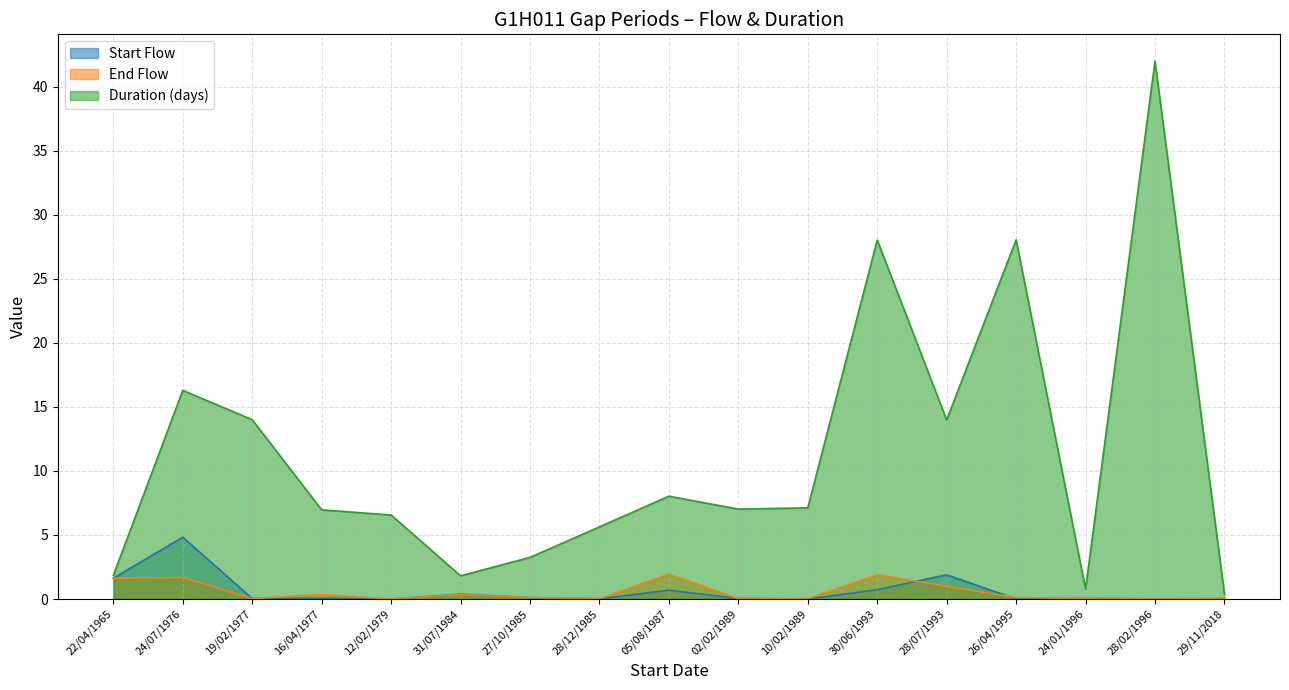

True or false: Duration (days) and End Flow cross at least once.

False